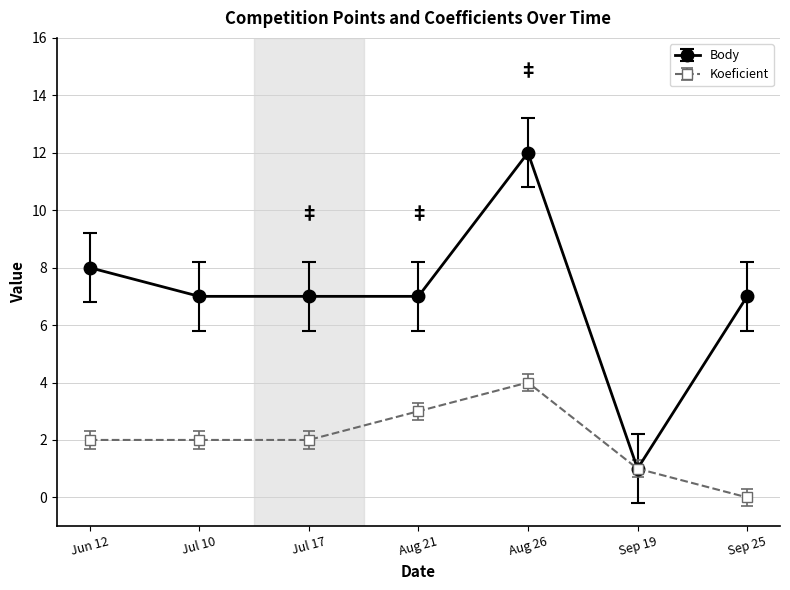

Reading right to left, transcribe all the data shown in this chart.

Body: 7	1	12	7	7	7	8
Koeficient: 0	1	4	3	2	2	2